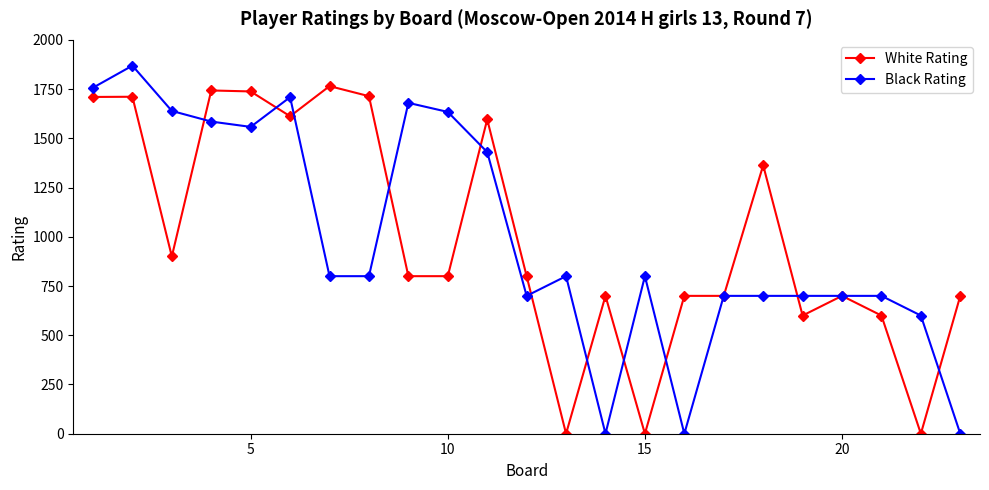

How many lines are shown in the chart?

2